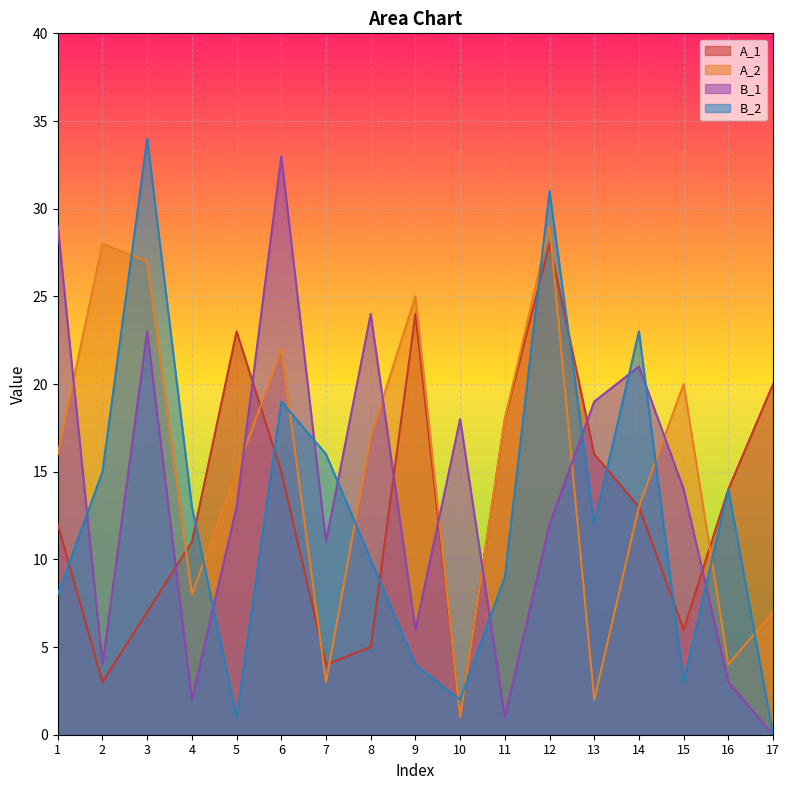

How many data points in A_1 are less than 13?

8